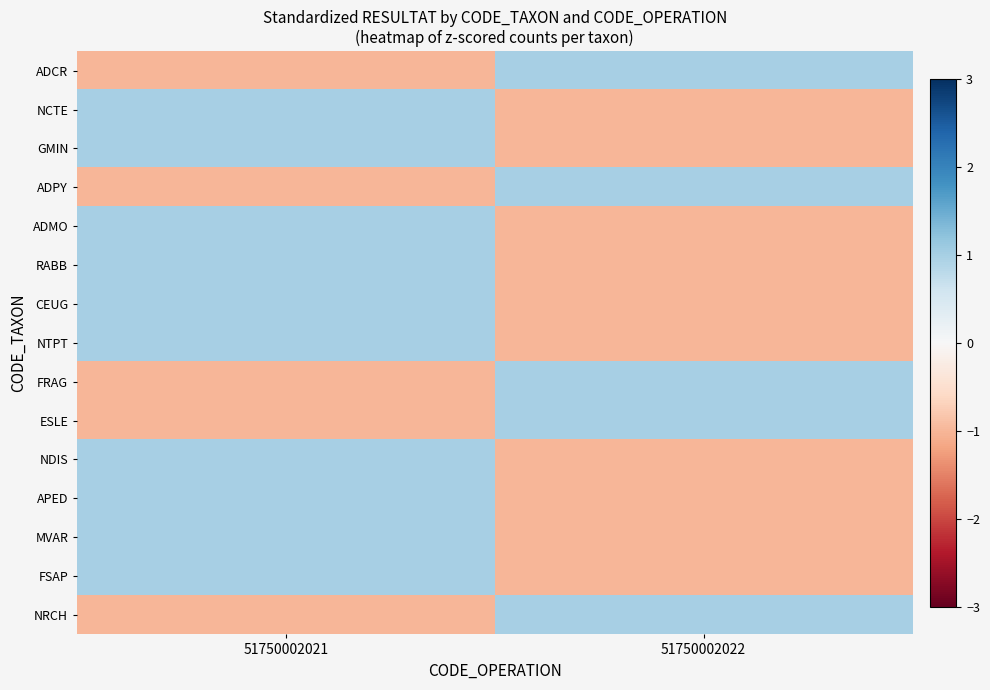

What is the spread (max minus min) of values at 51750002022?

2